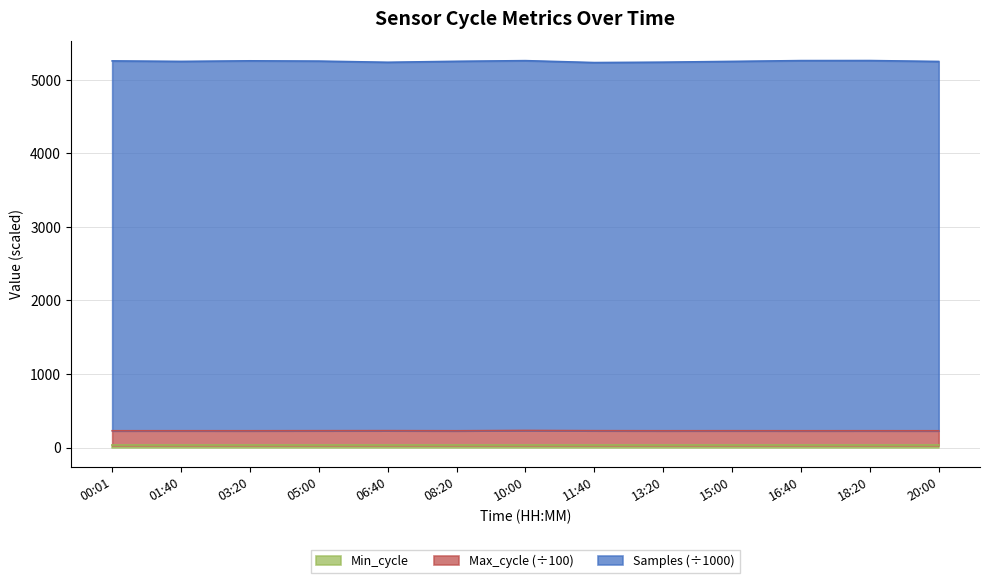

At which category is the sum across all series the highest?

10:00